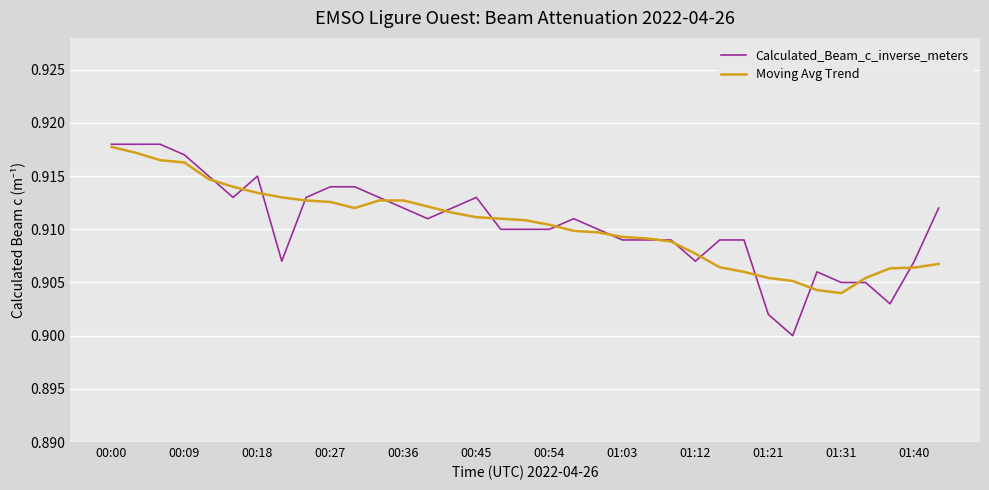

Which series has the largest range (max minus min)?

Calculated_Beam_c_inverse_meters